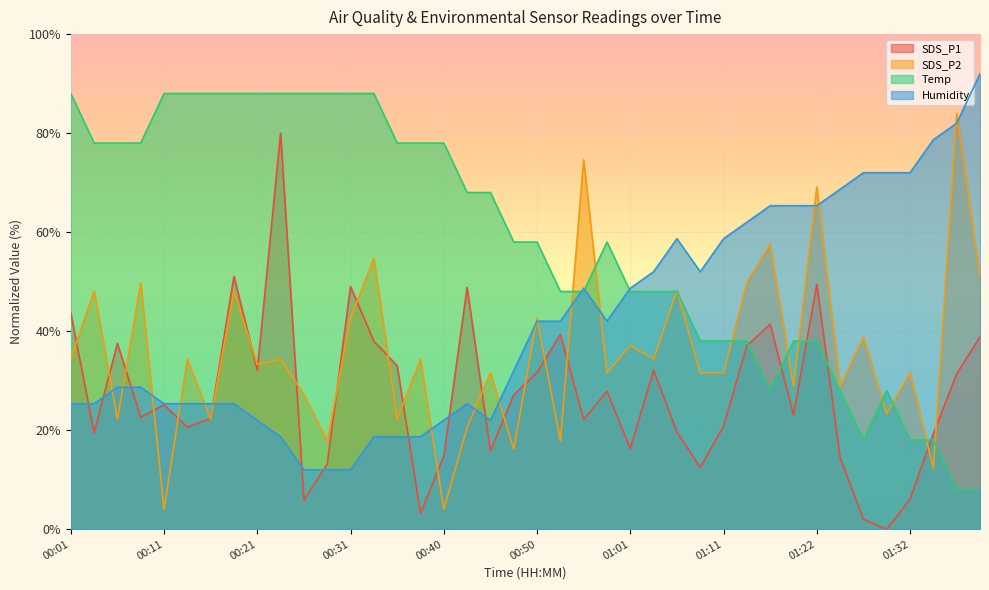

At which category is the sum across all series the highest?

01:22